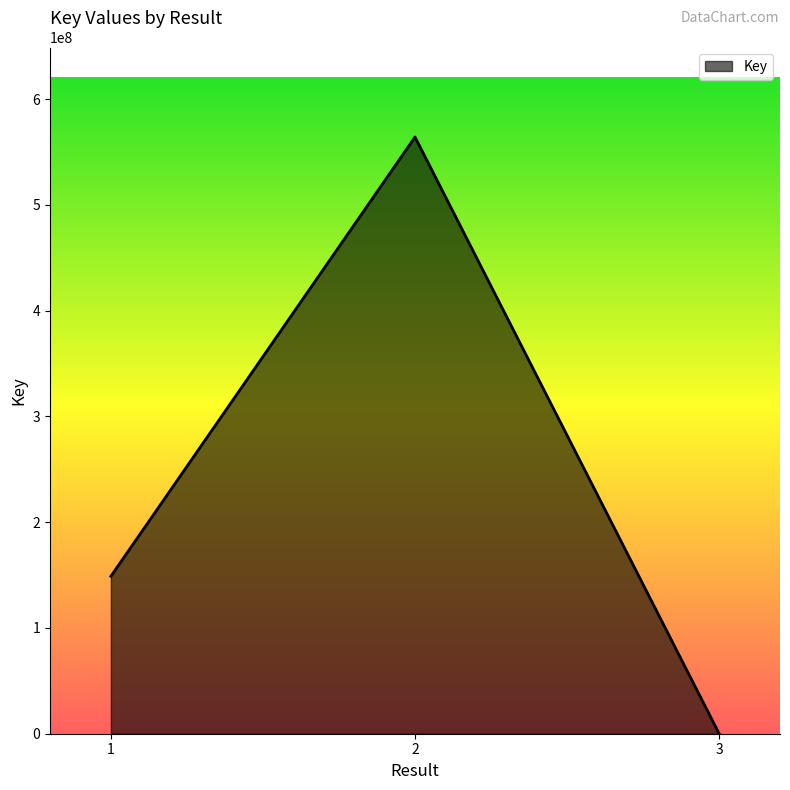

How many values are between 4022 and 564254416?

3